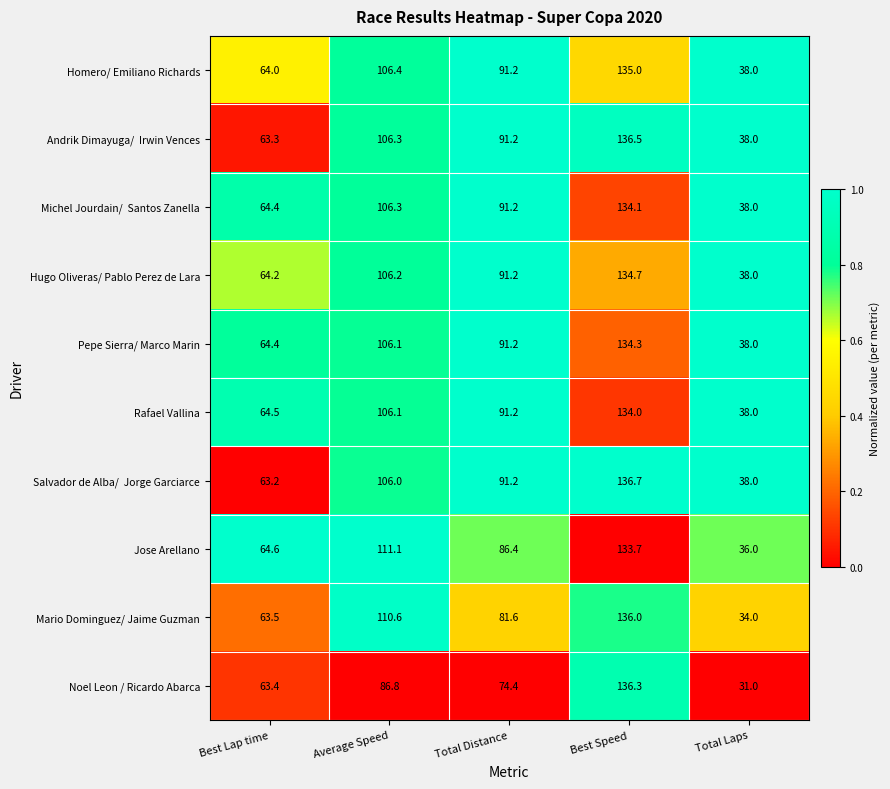

What is the difference between the highest and lowest values at Best Speed?

3.0